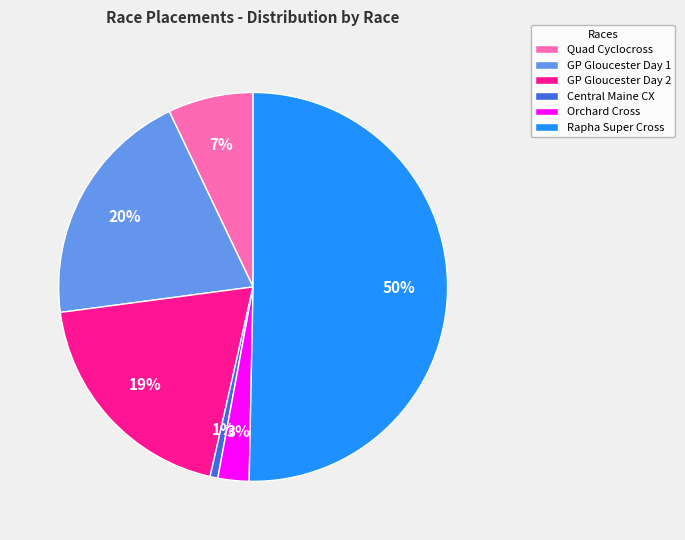

Does Central Maine CX account for over 50% of the chart?

No